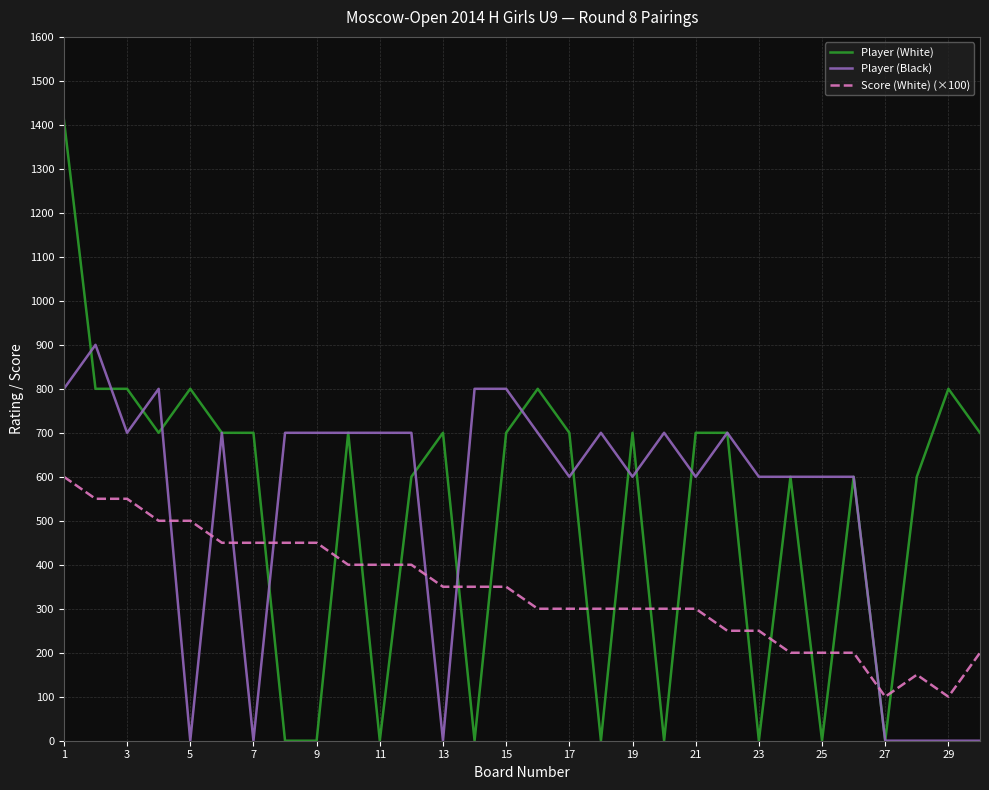

True or false: Score (White) (×100) and Player (White) cross at least once.

True